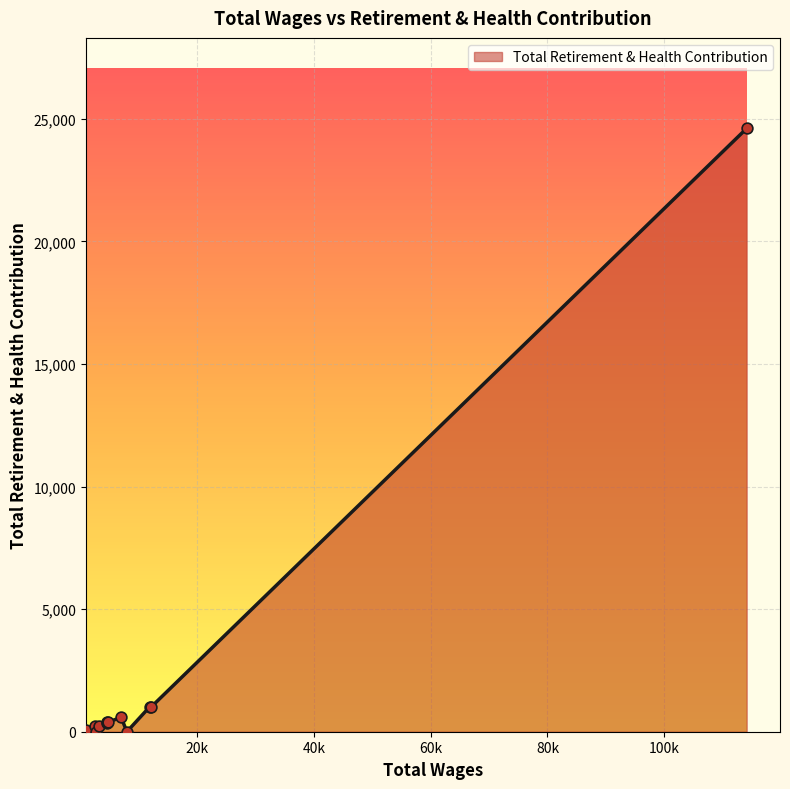

What is the maximum value shown in the chart?

24613